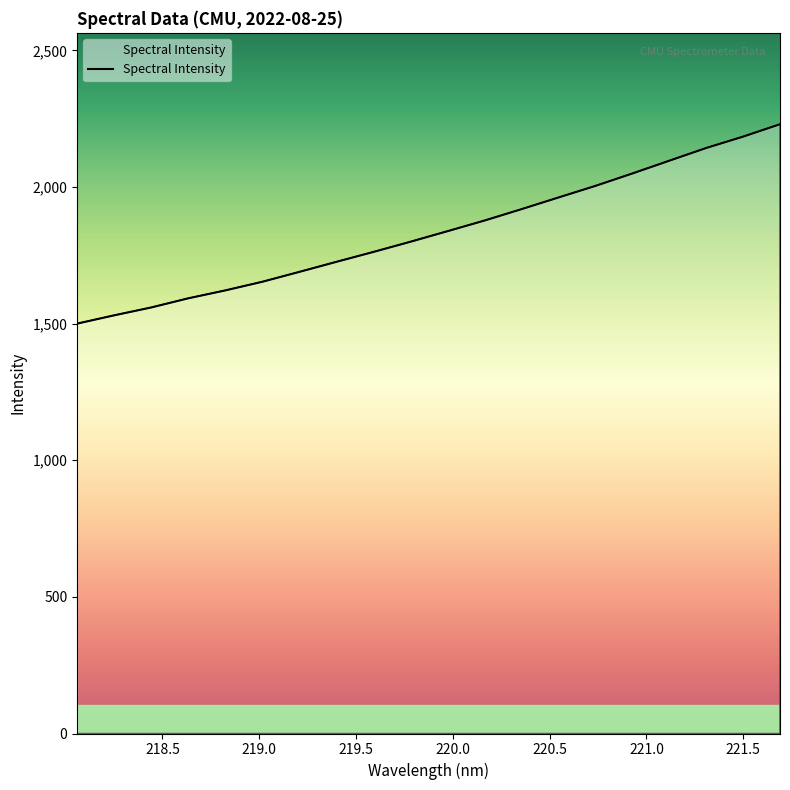

What is the smallest value displayed?

1499.9